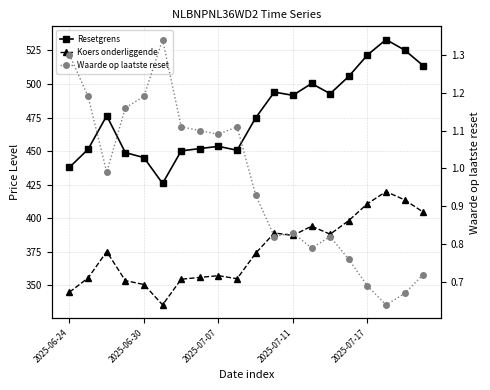

In Resetgrens, how many points are lower than both neighbors (excluding endpoints)?

4